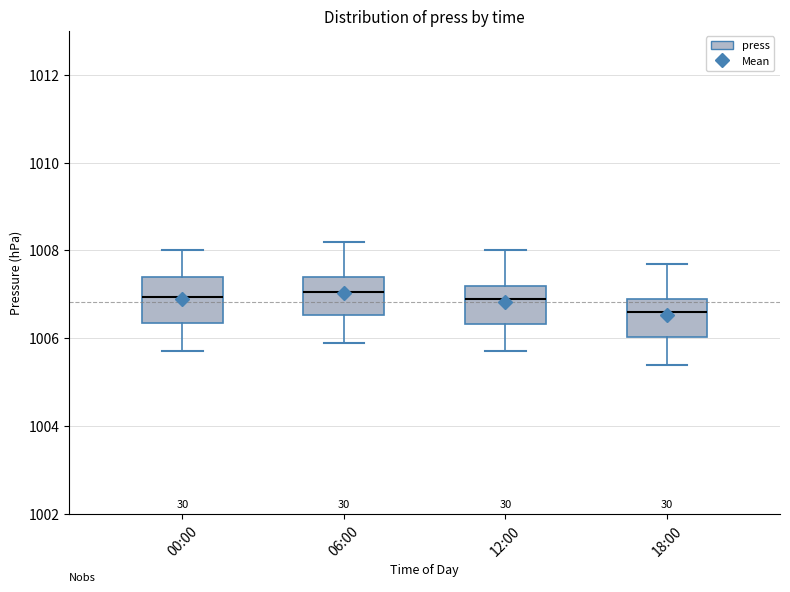

Where does the lower whisker of the box for 06:00 end on the y-axis? The values are not printed on the chart, so give them approximately, as read against the axis.

1006.0